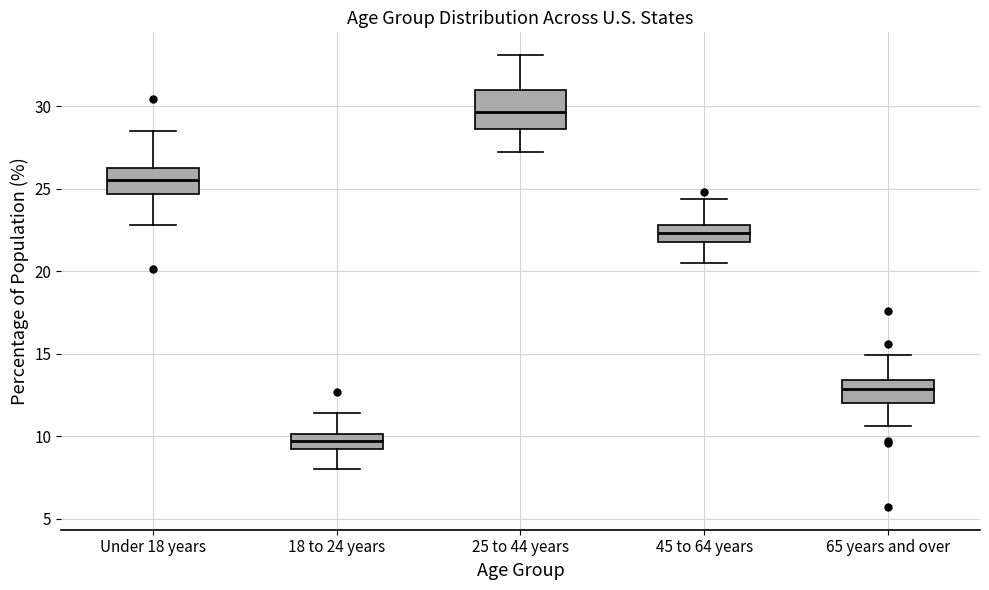

Where does the median line of the box for 65 years and over sit on the y-axis? The values are not printed on the chart, so give them approximately, as read against the axis.

13.0